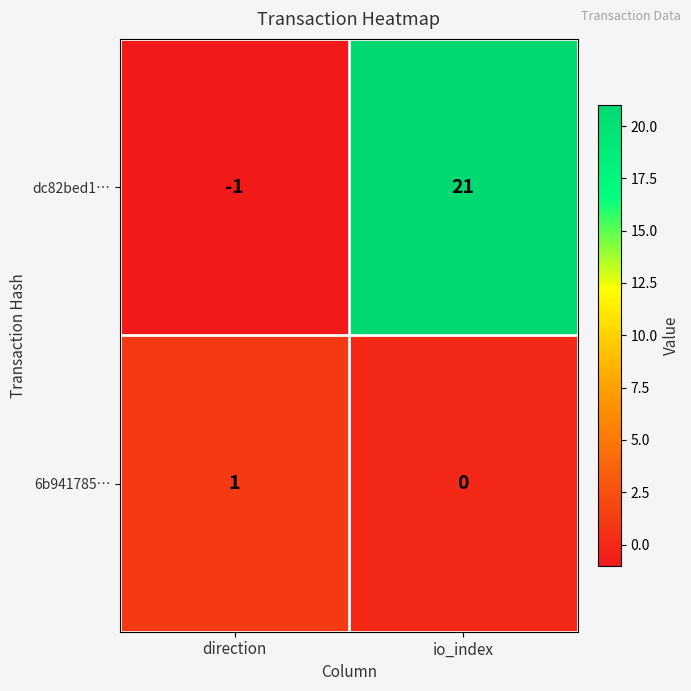

Reading left to right, what are all the values shown in this chart?

dc82bed1…: -1	21
6b941785…: 1	0